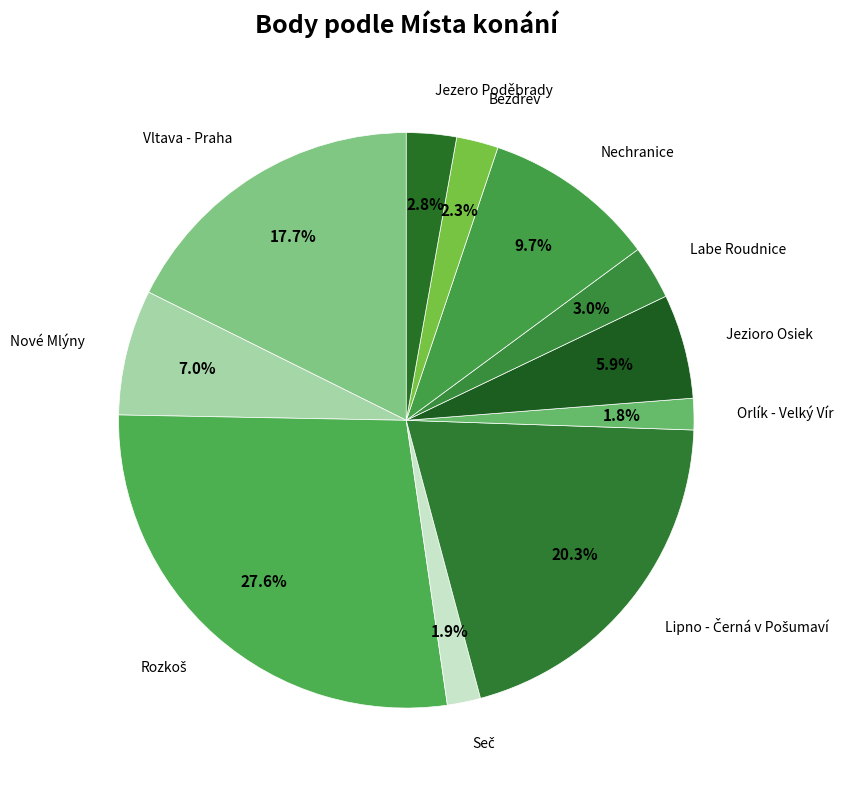

Is there any slice that represents more than half of the pie?

No